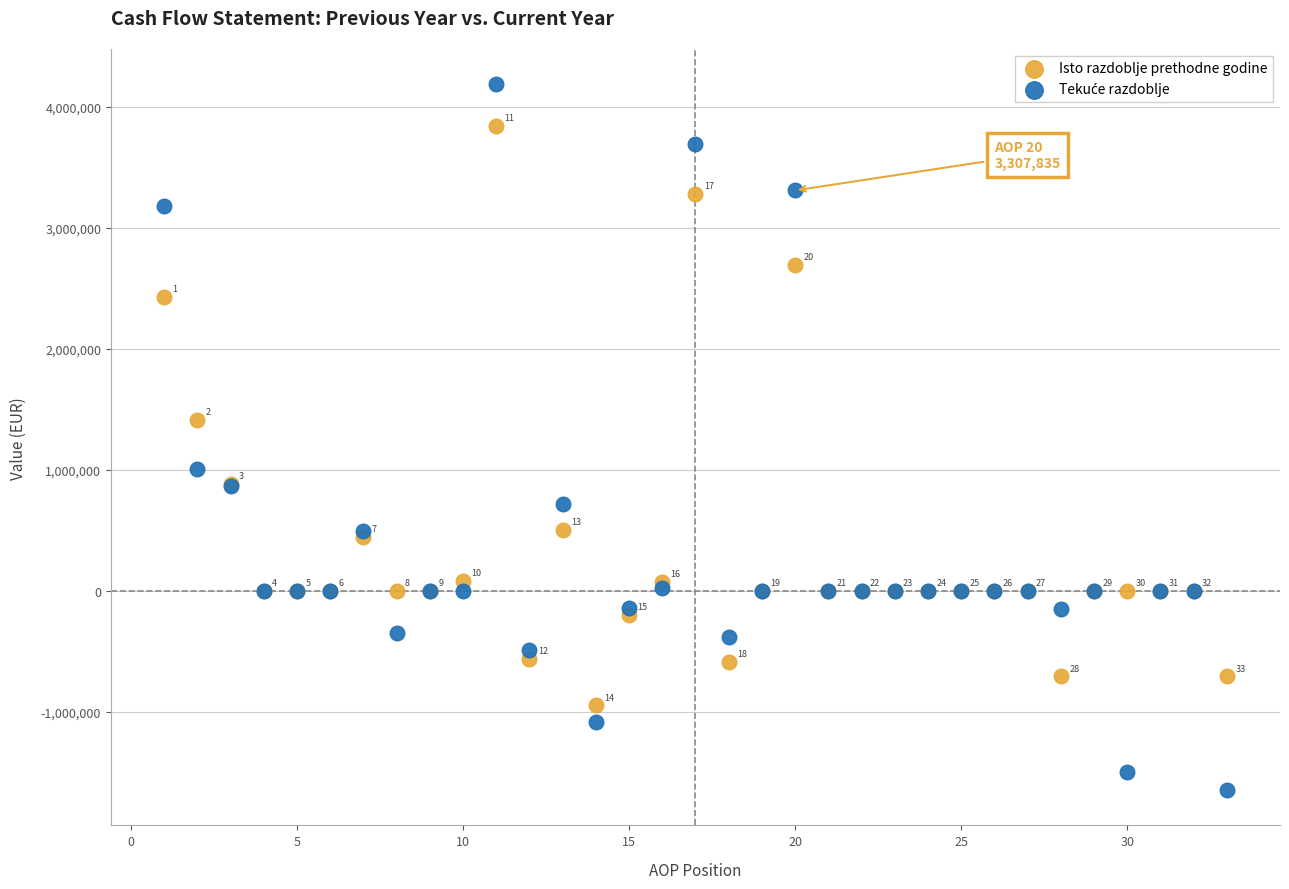

What is the X range (max minus min) for the scatter plot?

32